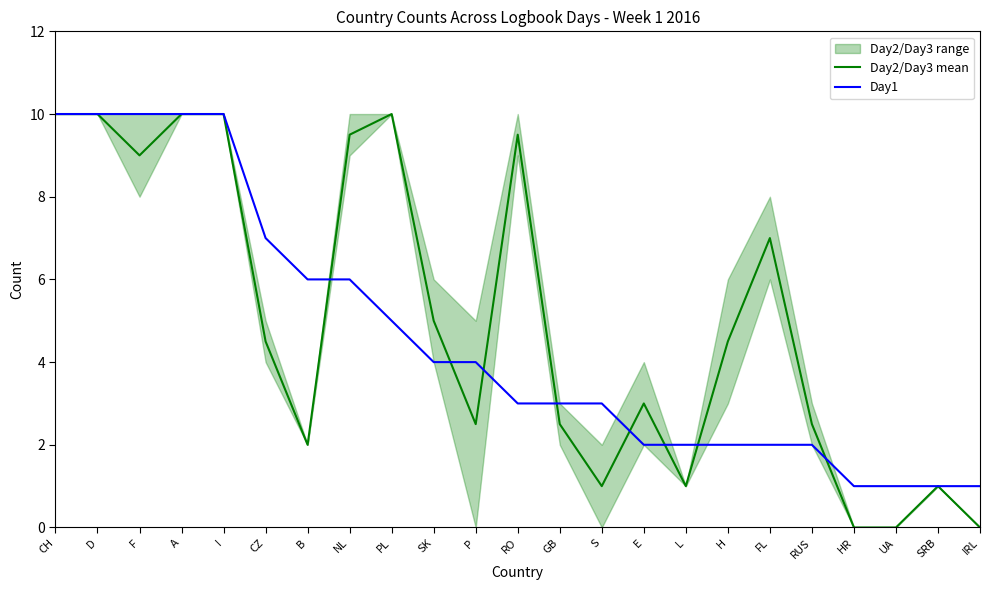

What is the value of the Day1 point at the 16th from the left?

2.0